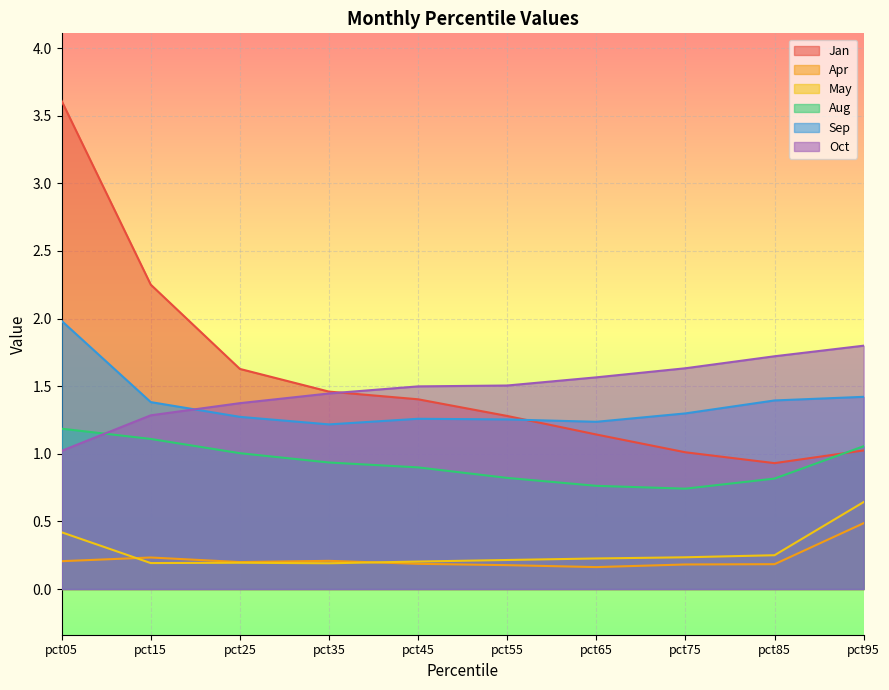

Is it true that Oct equals 1.6 at pct65?

True